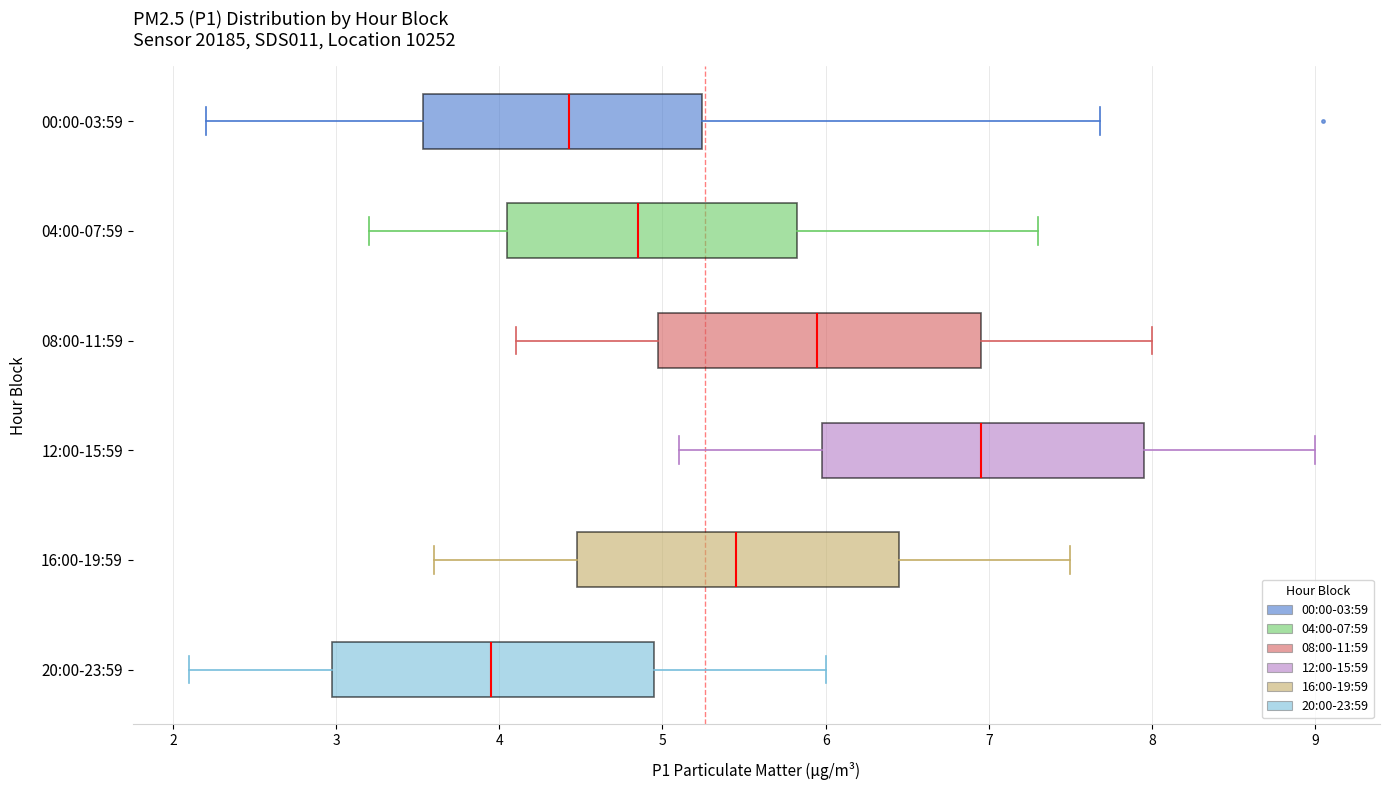

Reading bottom to top, transcribe this box plot: for each box, give where its median line is, the range the box spans, and where its two whiskers end, as read against the x-axis. The values are not printed on the chart, so give them approximately, as read against the axis.

20:00-23:59: median 4.0, box 3.0 to 5.0, whiskers 2.1 to 6.0
16:00-19:59: median 5.5, box 4.5 to 6.5, whiskers 3.6 to 7.5
12:00-15:59: median 7.0, box 6.0 to 8.0, whiskers 5.1 to 9.0
08:00-11:59: median 6.0, box 5.0 to 7.0, whiskers 4.1 to 8.0
04:00-07:59: median 4.9, box 4.1 to 5.8, whiskers 3.2 to 7.3
00:00-03:59: median 4.4, box 3.5 to 5.2, whiskers 2.2 to 7.7